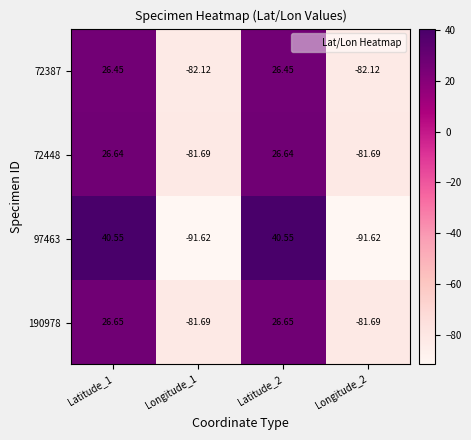

Is the value of 72448 at Latitude_2 greater than the value of 190978 at Latitude_2?

No